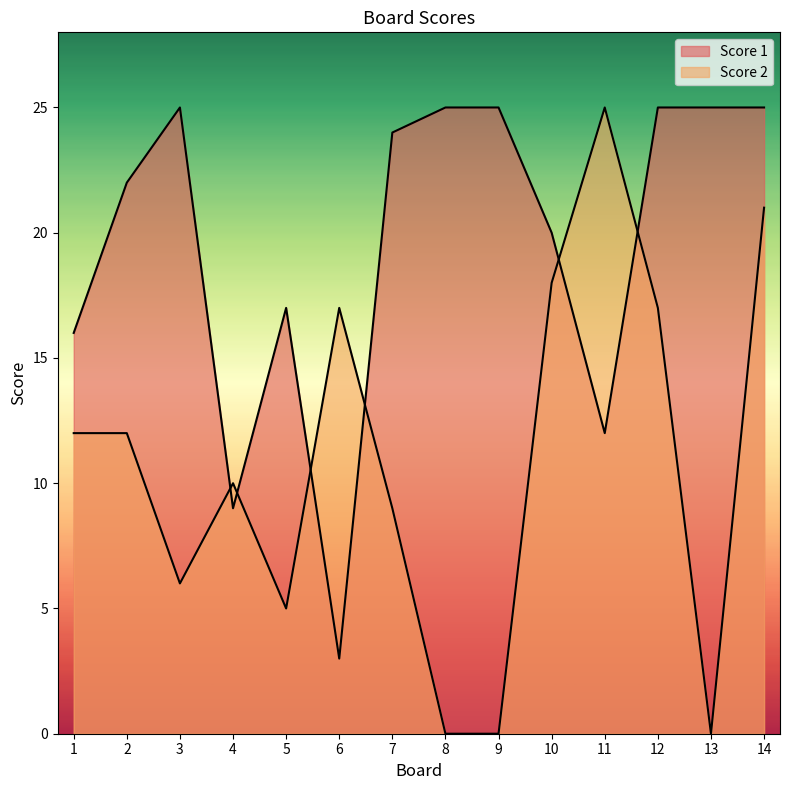

Between 2 and 6, which is larger?

2